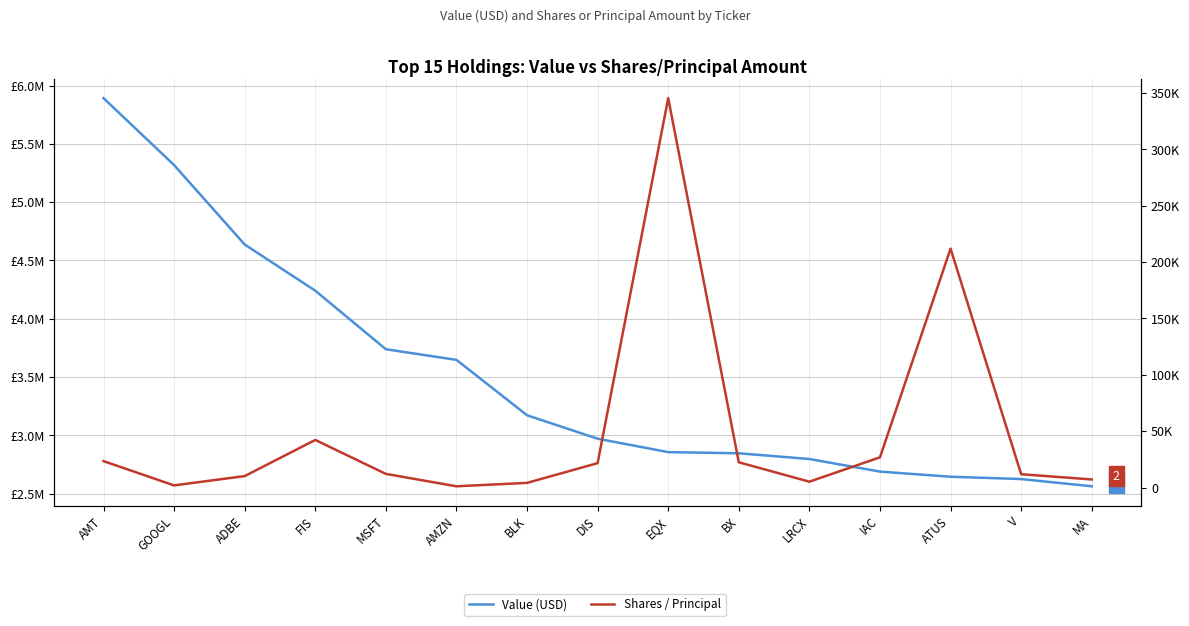

The Shares / Principal series shows 11841 at V. True or false?

True